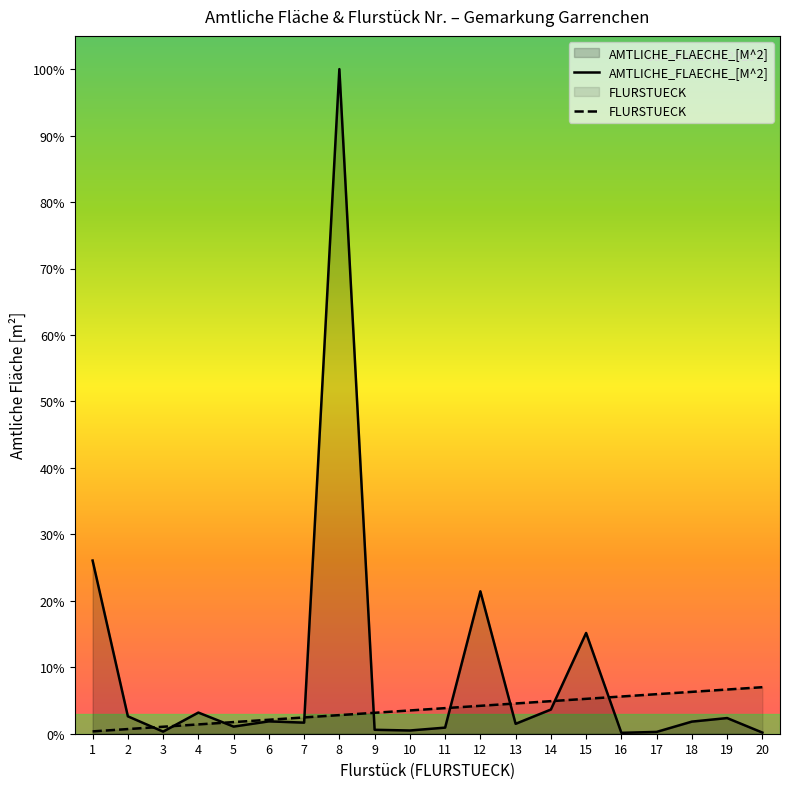

Which category has the lowest value across all series?

16